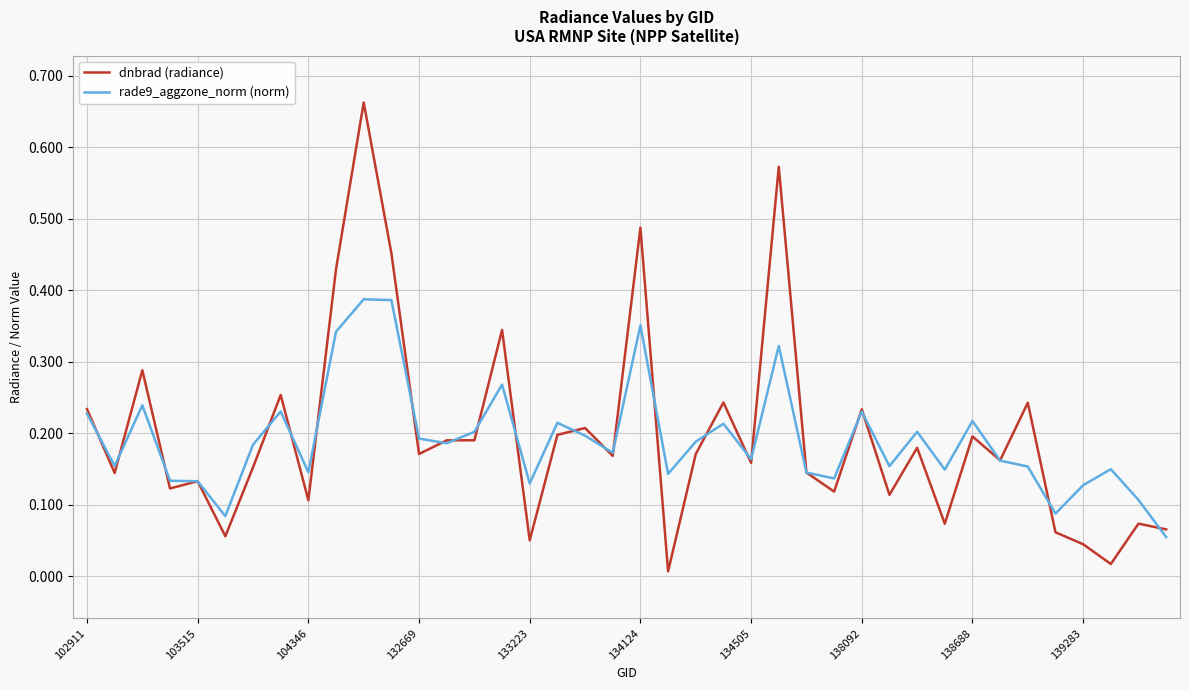

True or false: dnbrad (radiance) and rade9_aggzone_norm (norm) intersect in this chart.

True